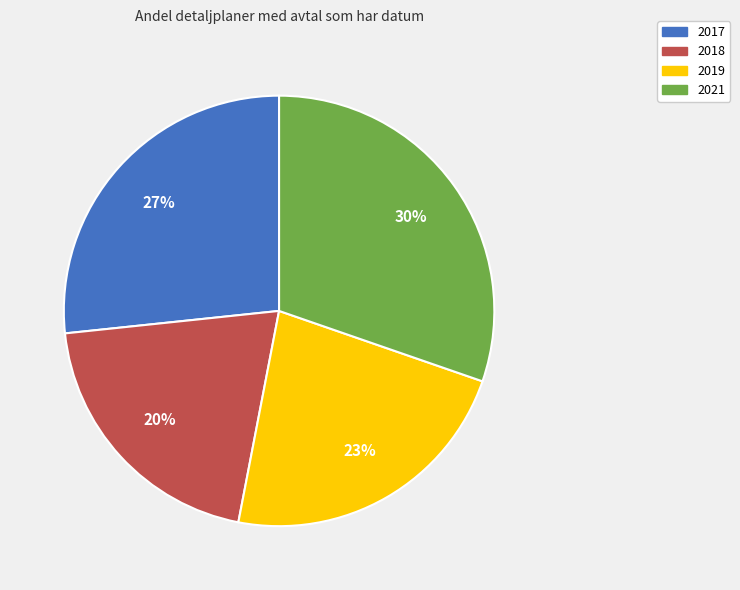

To the nearest percent, what is the combined percentage of 2018 and 2017?

47%